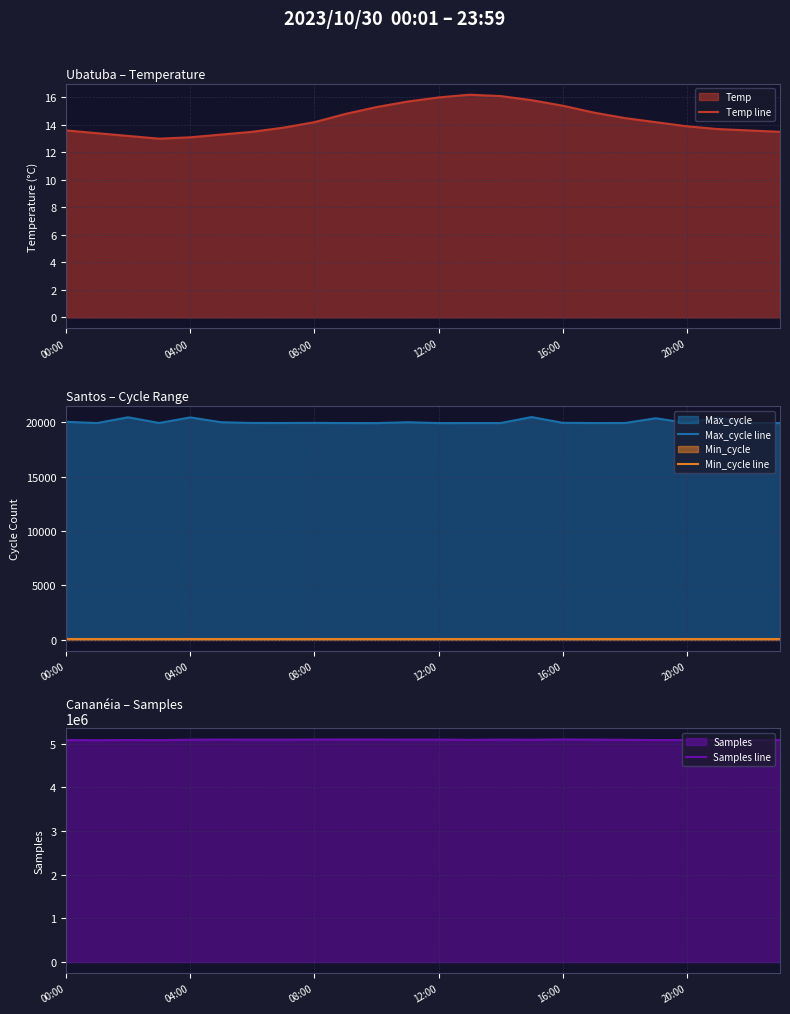

What is the maximum value for Temp line?

16.2